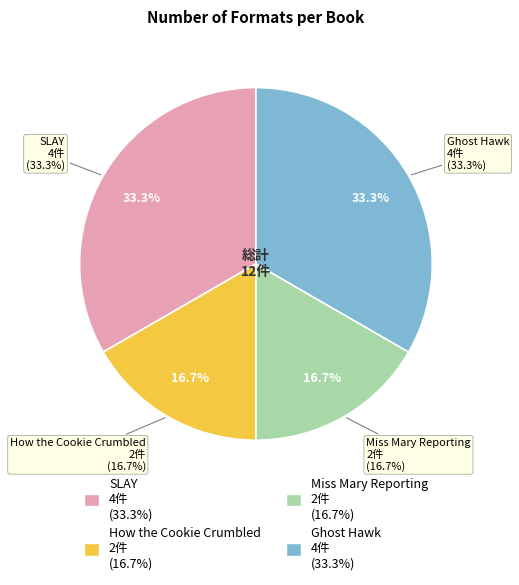

What percentage is NOT represented by Miss Mary Reporting?

83.3%